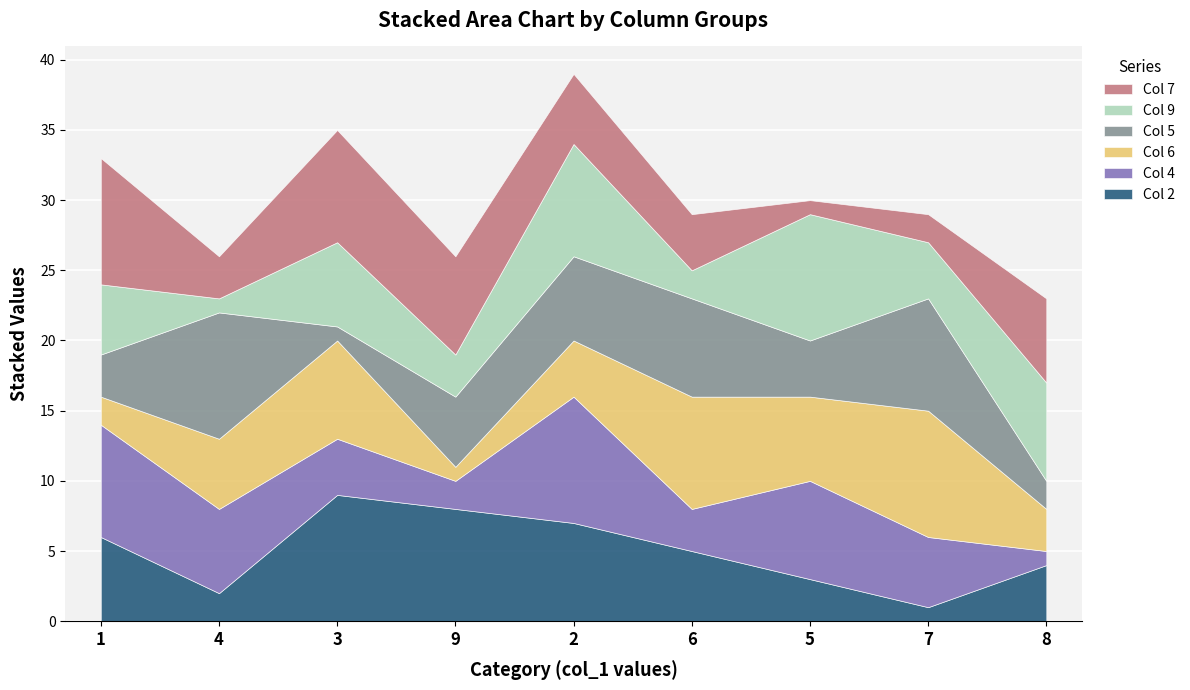

What is the average value of the col_4 series?

5